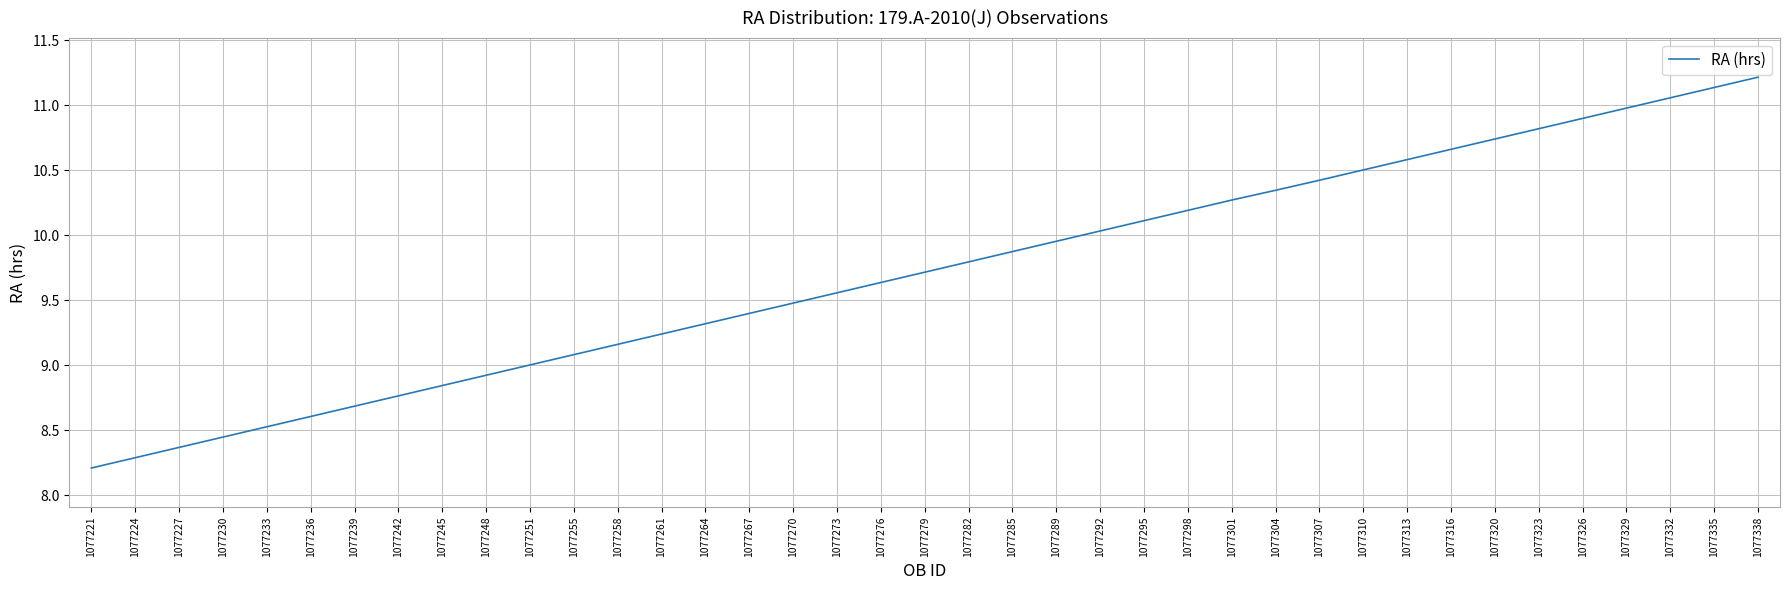

What is the greatest value displayed?

11.2